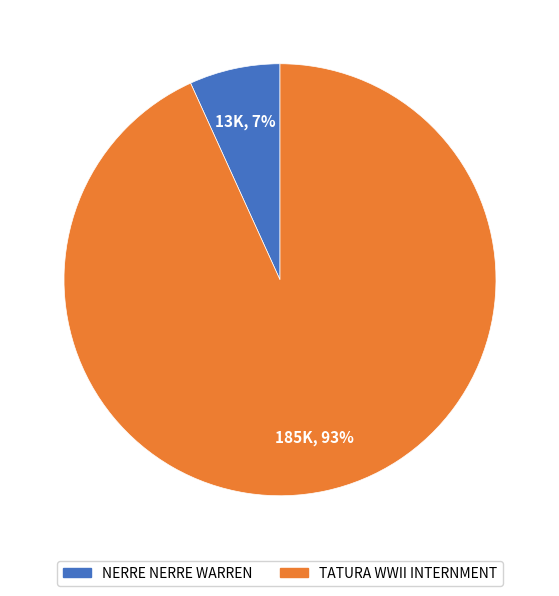

Which category has the smallest portion of the pie?

NERRE NERRE WARREN